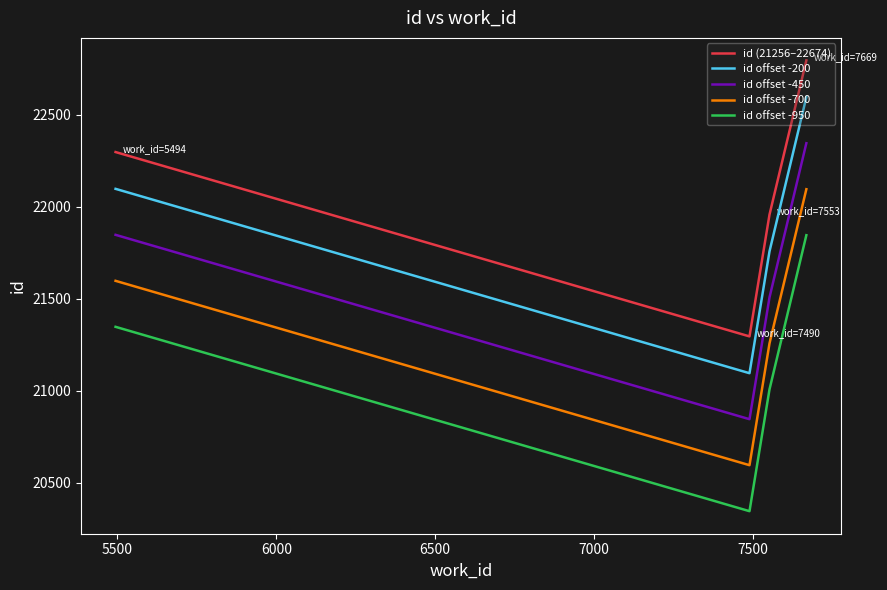

How many interior local valleys does the id offset -700 series have?

1